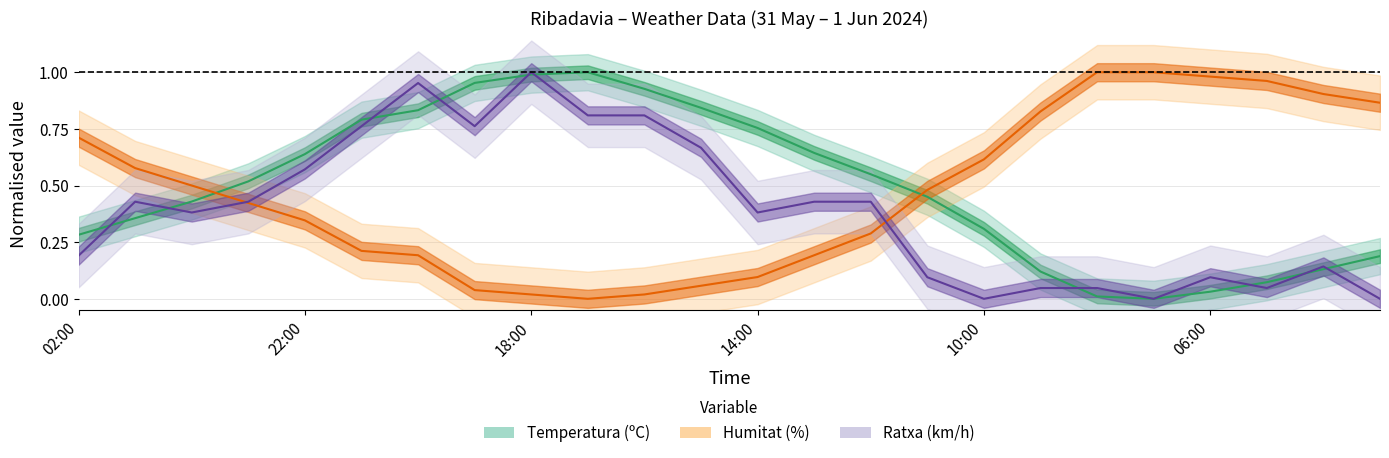

The value of Ratxa at 17:00 is 1.2. True or false?

False